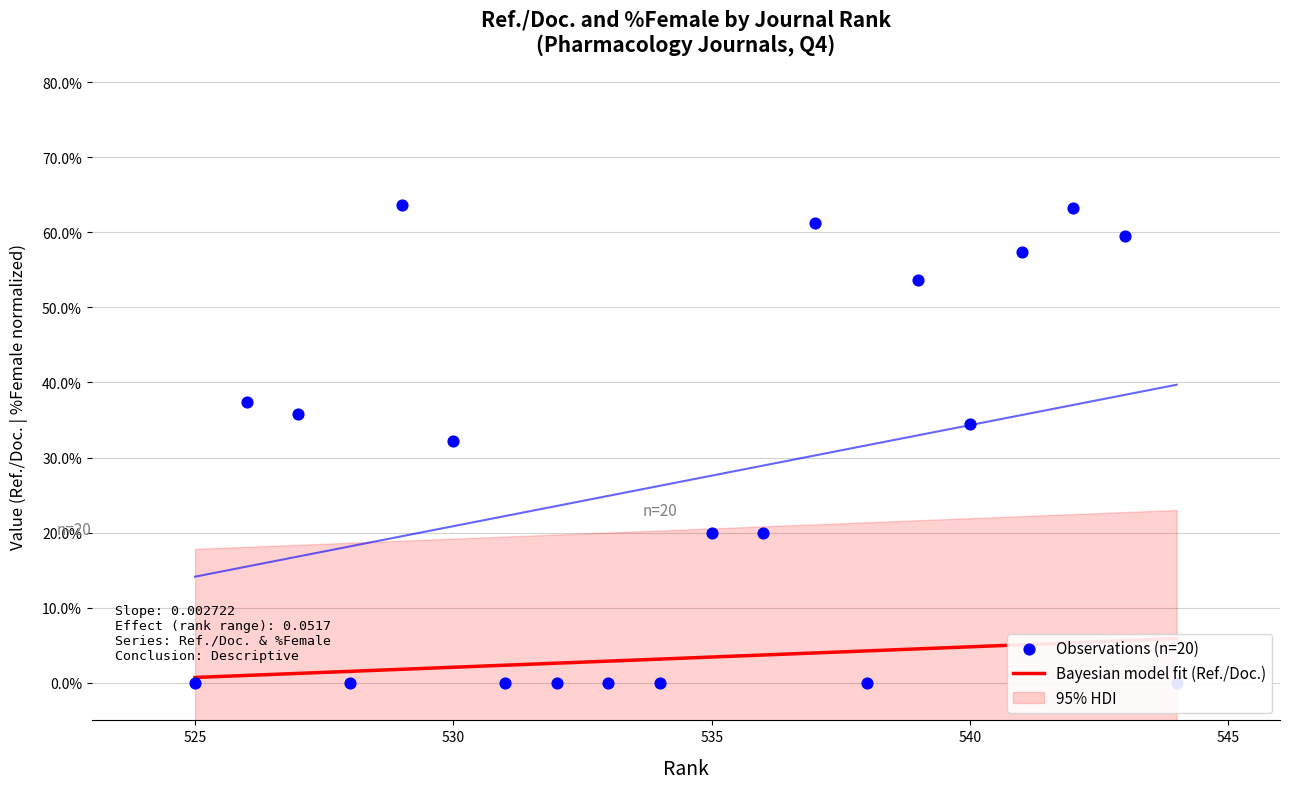

What is the total value across all series at 525?

0.7